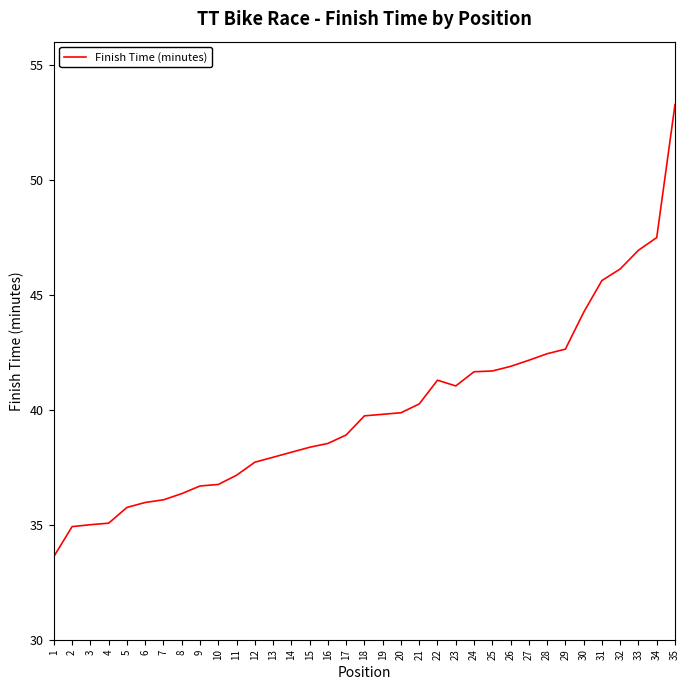

Read the value at 28.

42.4